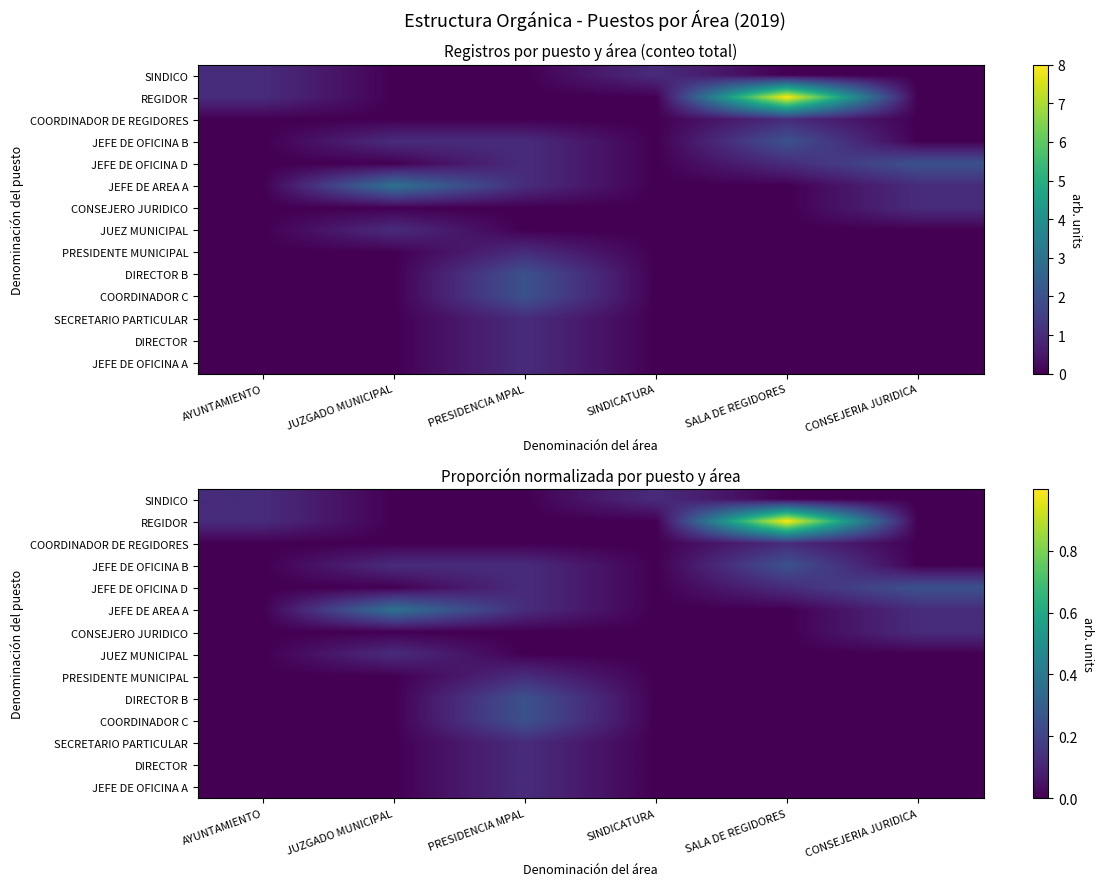

Is it true that JEFE DE OFICINA D equals 0.2 at CONSEJERIA JURIDICA?

True